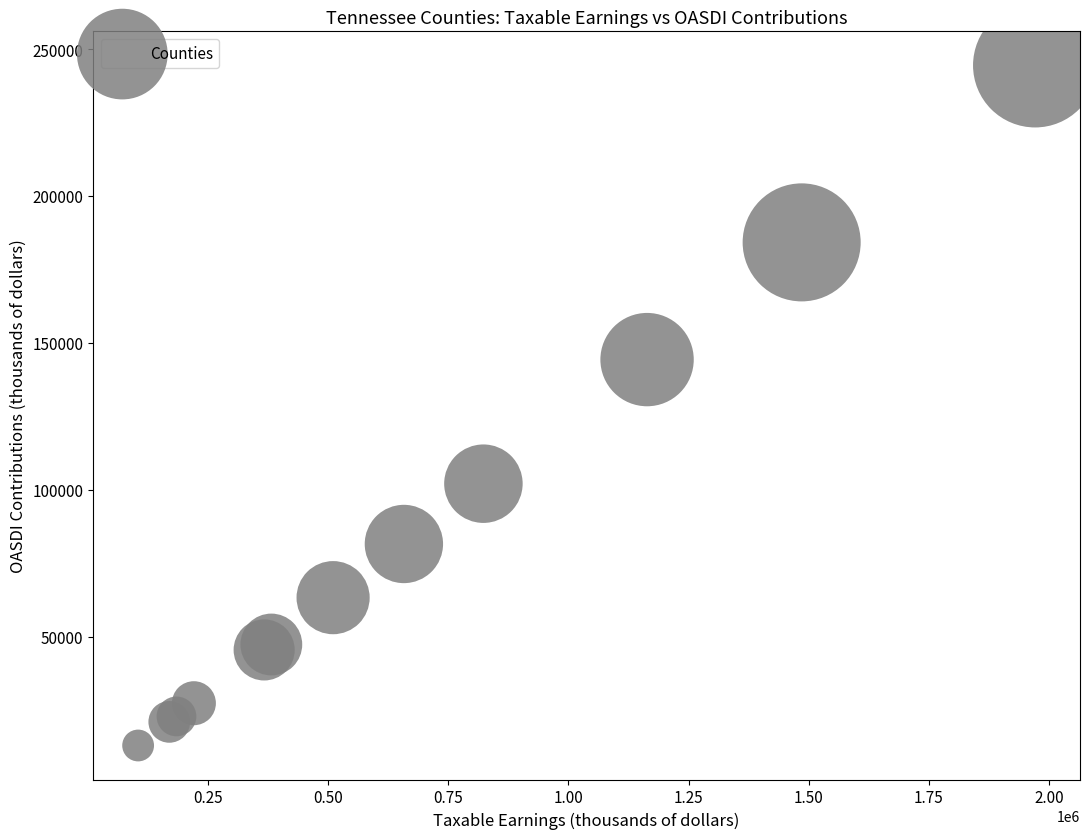

What Y value in the scatter plot is closest to 128685?

144287